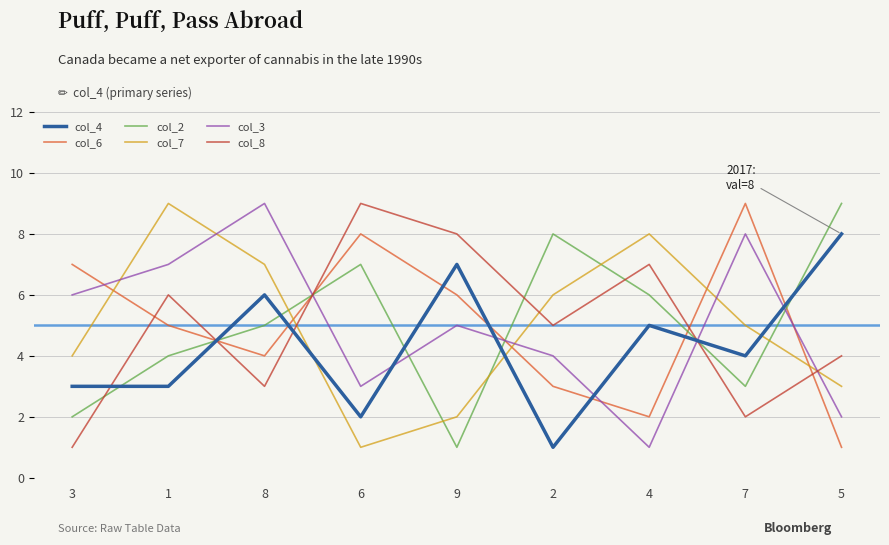

Is the value of col_6 at 8 greater than the value of col_4 at 3?

Yes